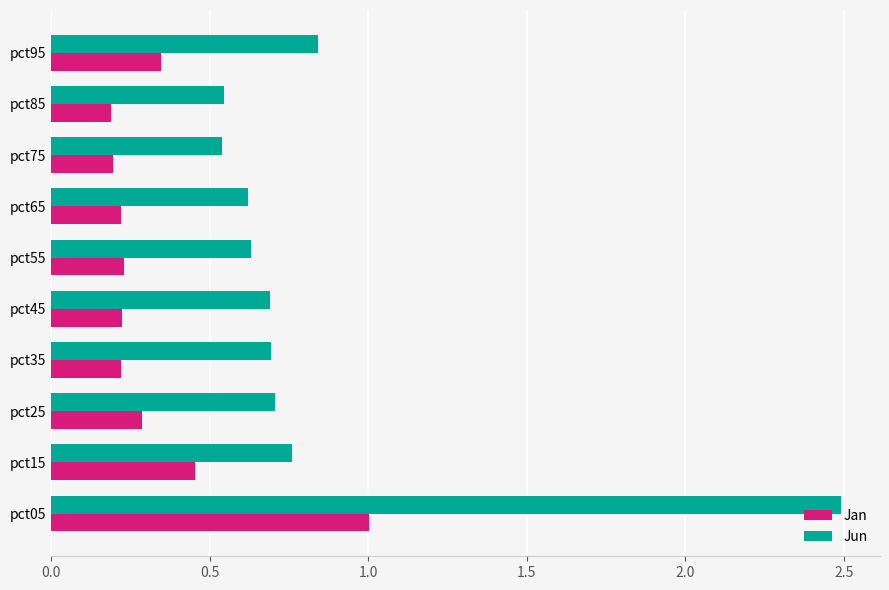

True or false: Jan has a value of 0.7 at pct15.

False